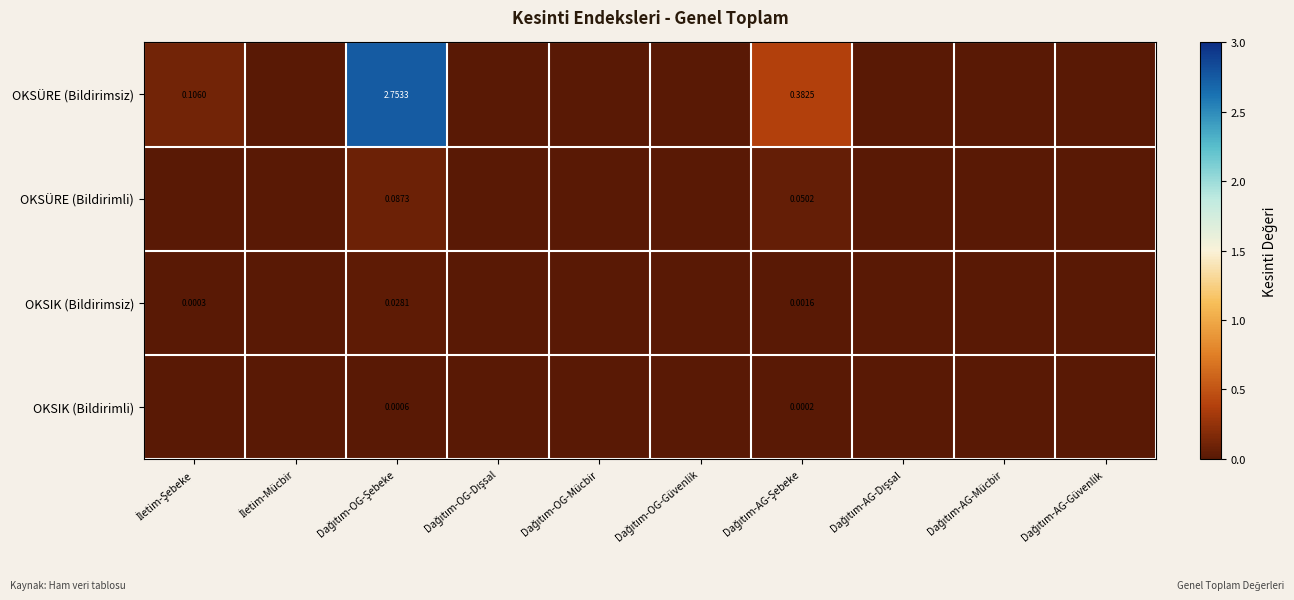

The value of OKSÜRE (Bildirimli) at Dağıtım-OG-Güvenlik is 0.0. True or false?

True